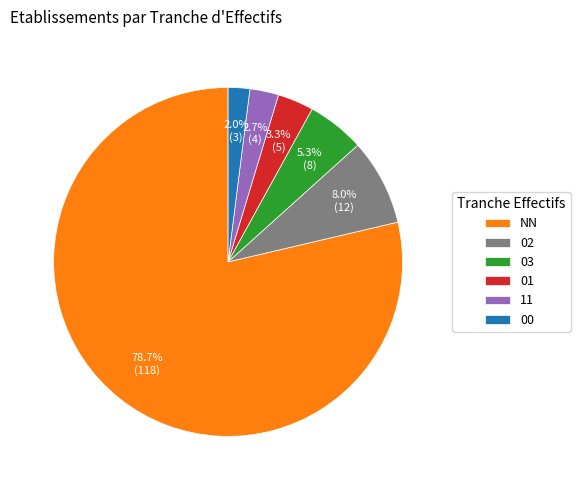

Which slice represents more than half of the pie?

NN